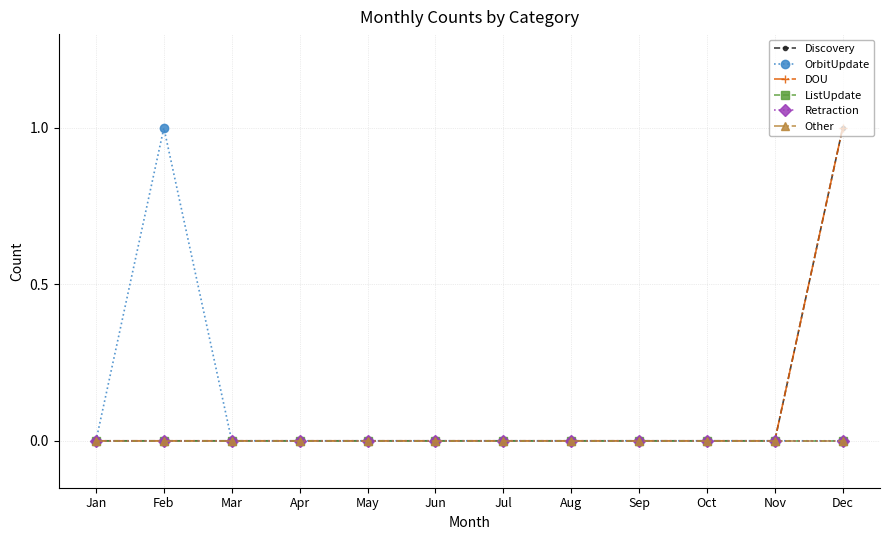

The OrbitUpdate series shows 0 at Dec. True or false?

True